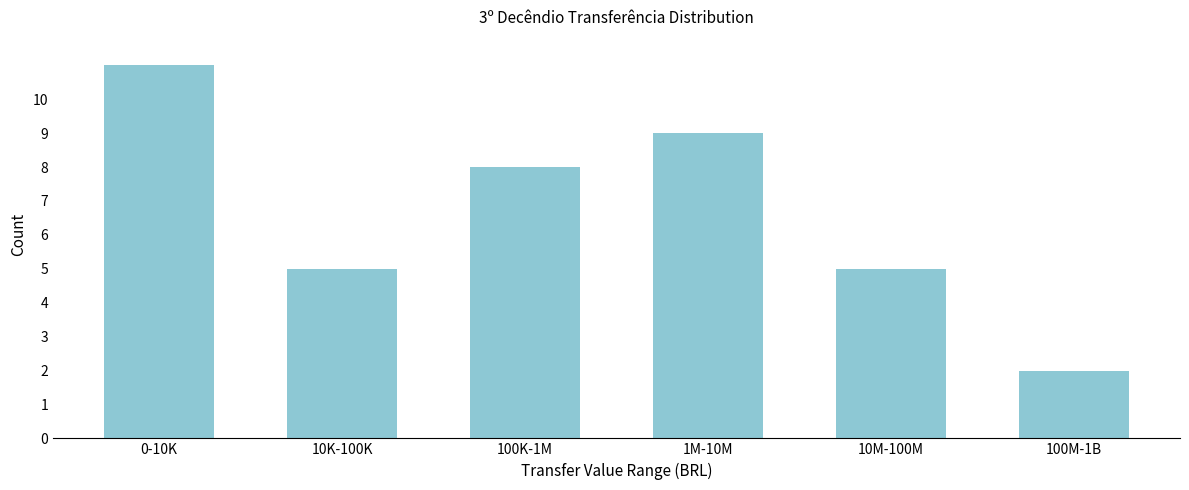

Reading left to right, list all the values displayed in this chart.

0-10K=11	10K-100K=5	100K-1M=8	1M-10M=9	10M-100M=5	100M-1B=2